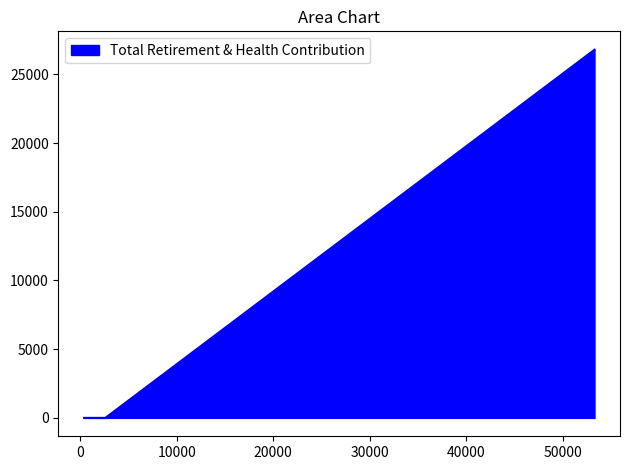

At which category does the chart reach its minimum across all series?

2599.0